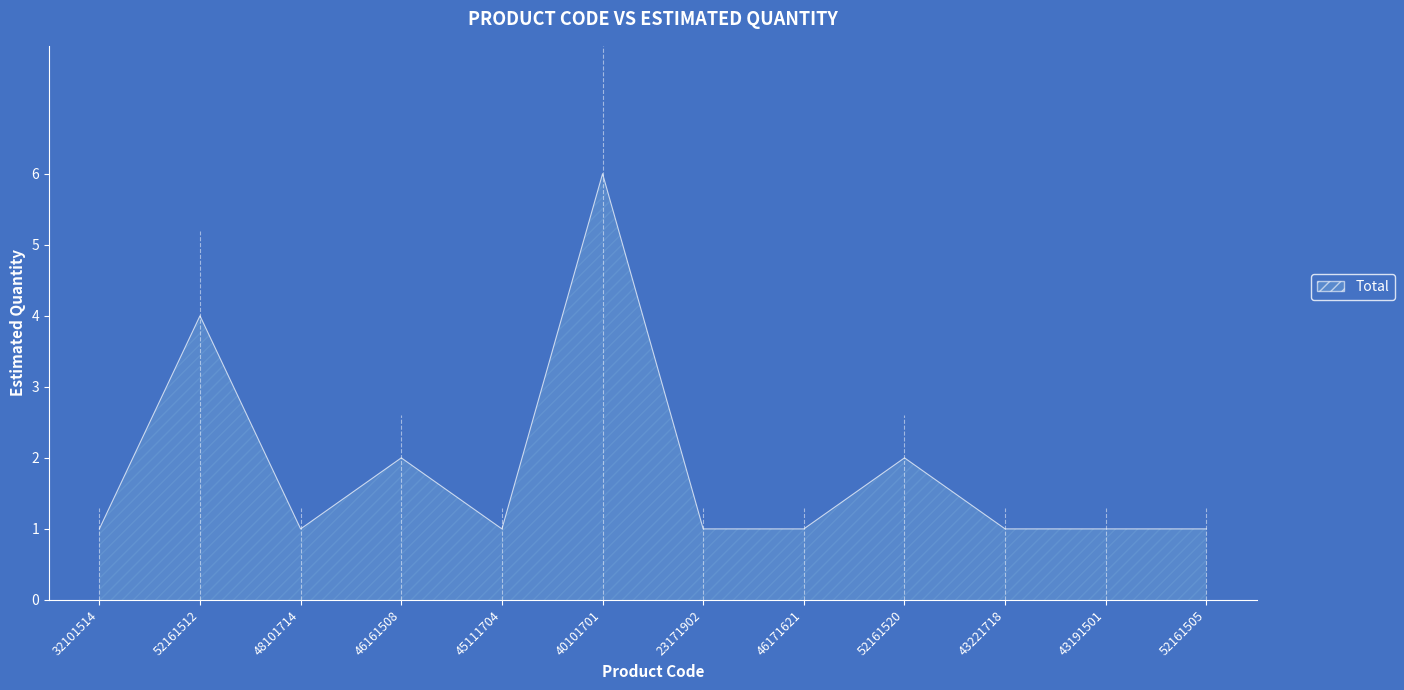

What is the minimum value shown in the chart?

1